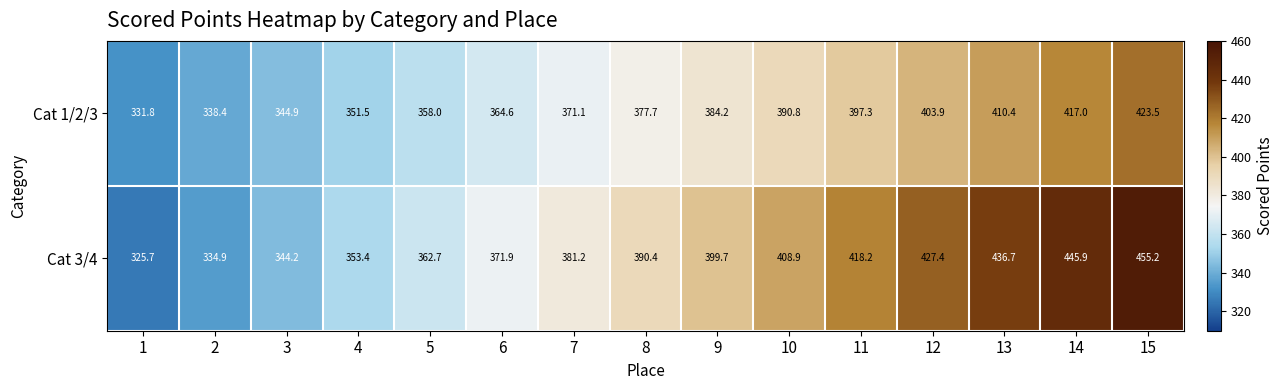

List the series in order of their peak value, lowest first.

Cat 1/2/3, Cat 3/4